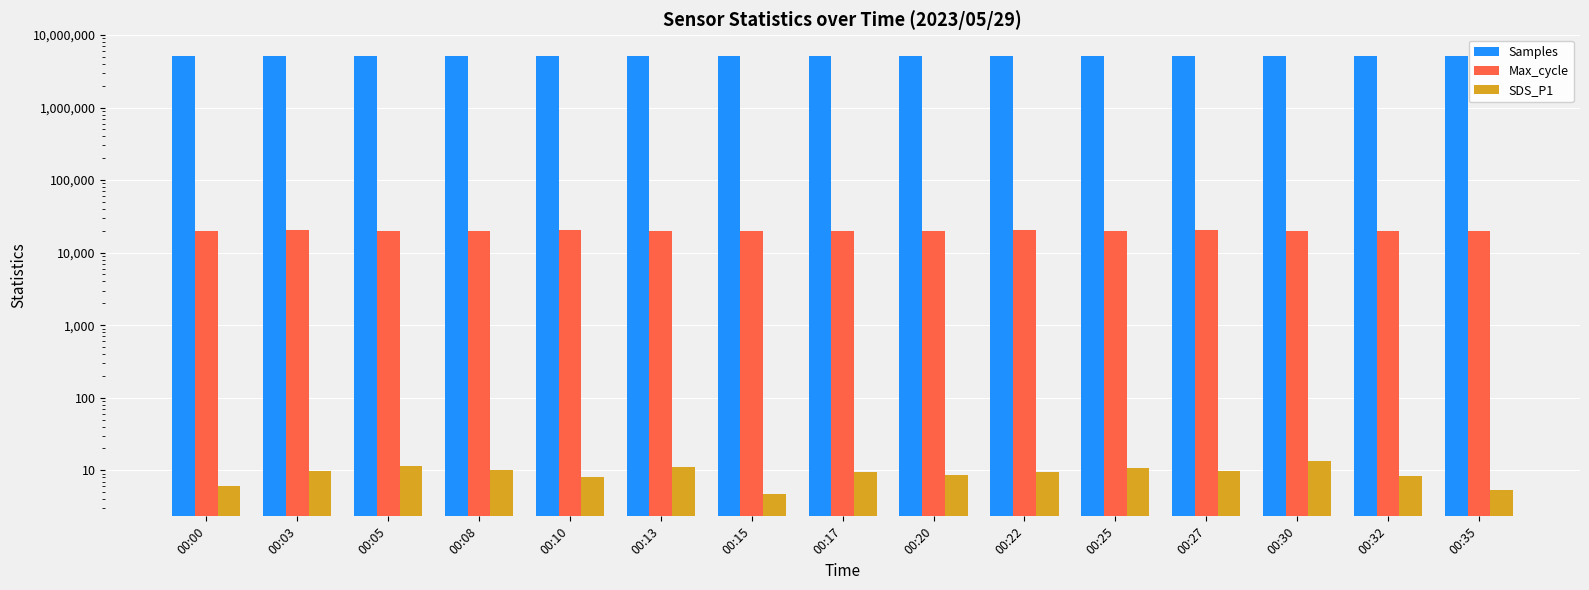

How many data points in Max_cycle are above 20032?

7